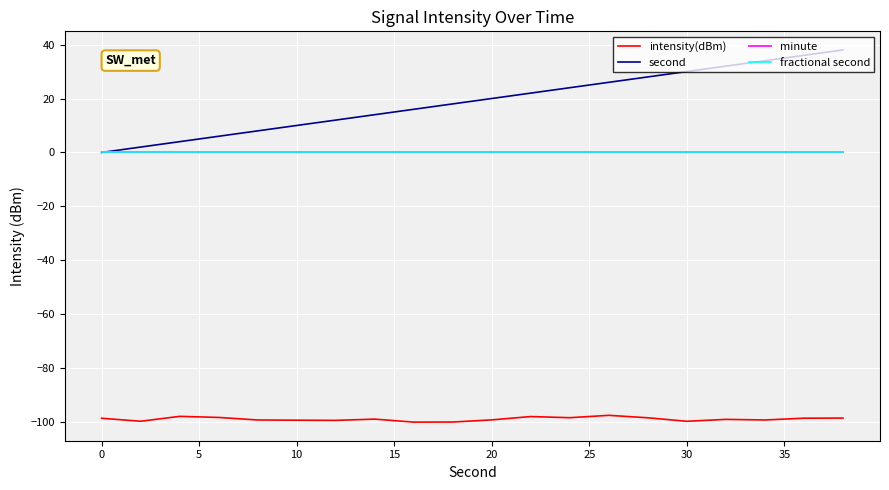

Is this an area chart (filled region under the line)?

No